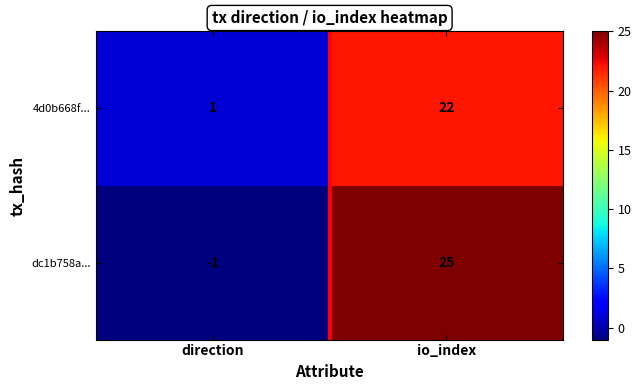

The dc1b758a... series shows 25 at io_index. True or false?

True